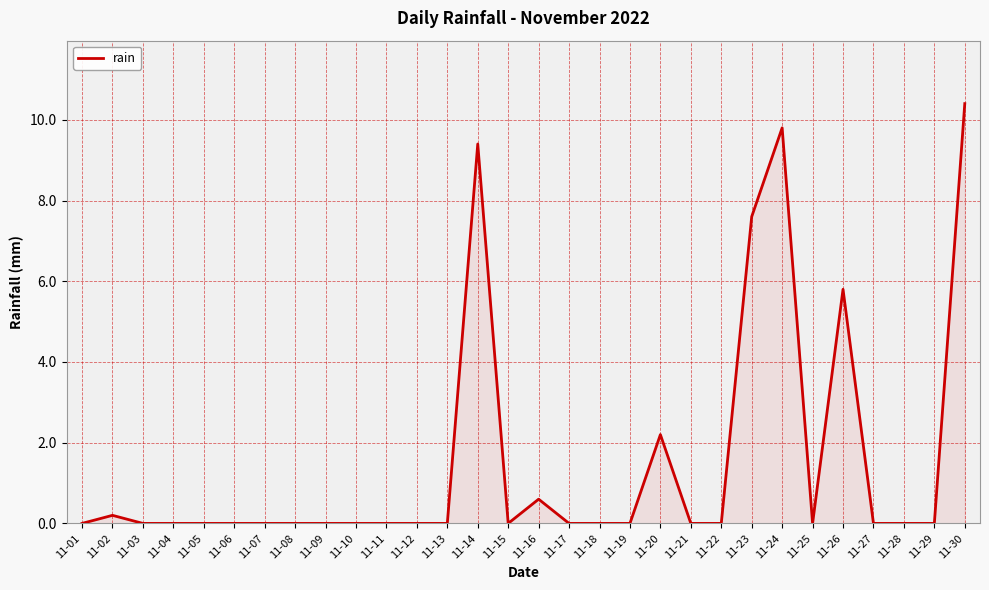

What is the difference between the values at 11-03 and 11-02?

0.2